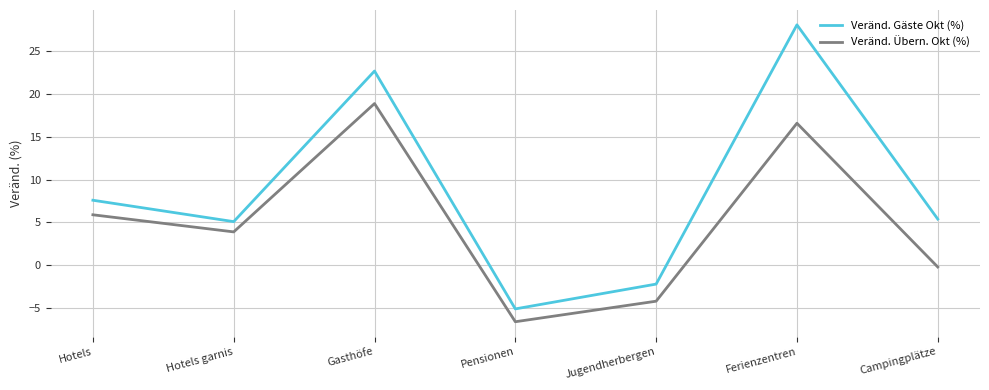

The Veränd. Gäste Okt (%) series shows -5.1 at Pensionen. True or false?

True